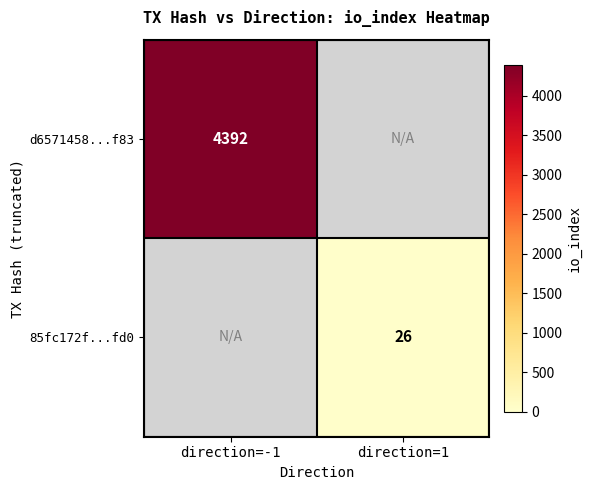

True or false: d6571458...f83 has a value of 6011 at direction=-1.

False